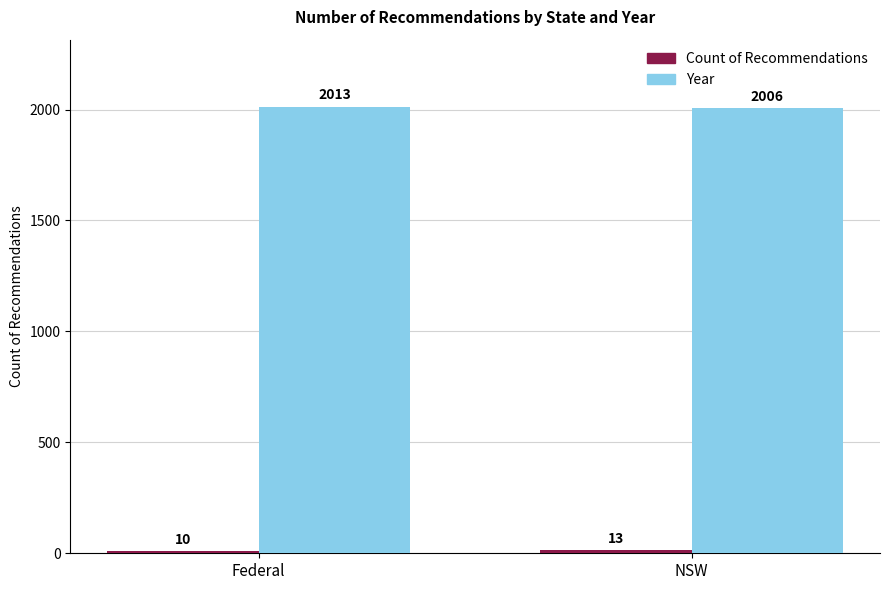

What is the difference between the Year values at Federal and NSW?

7